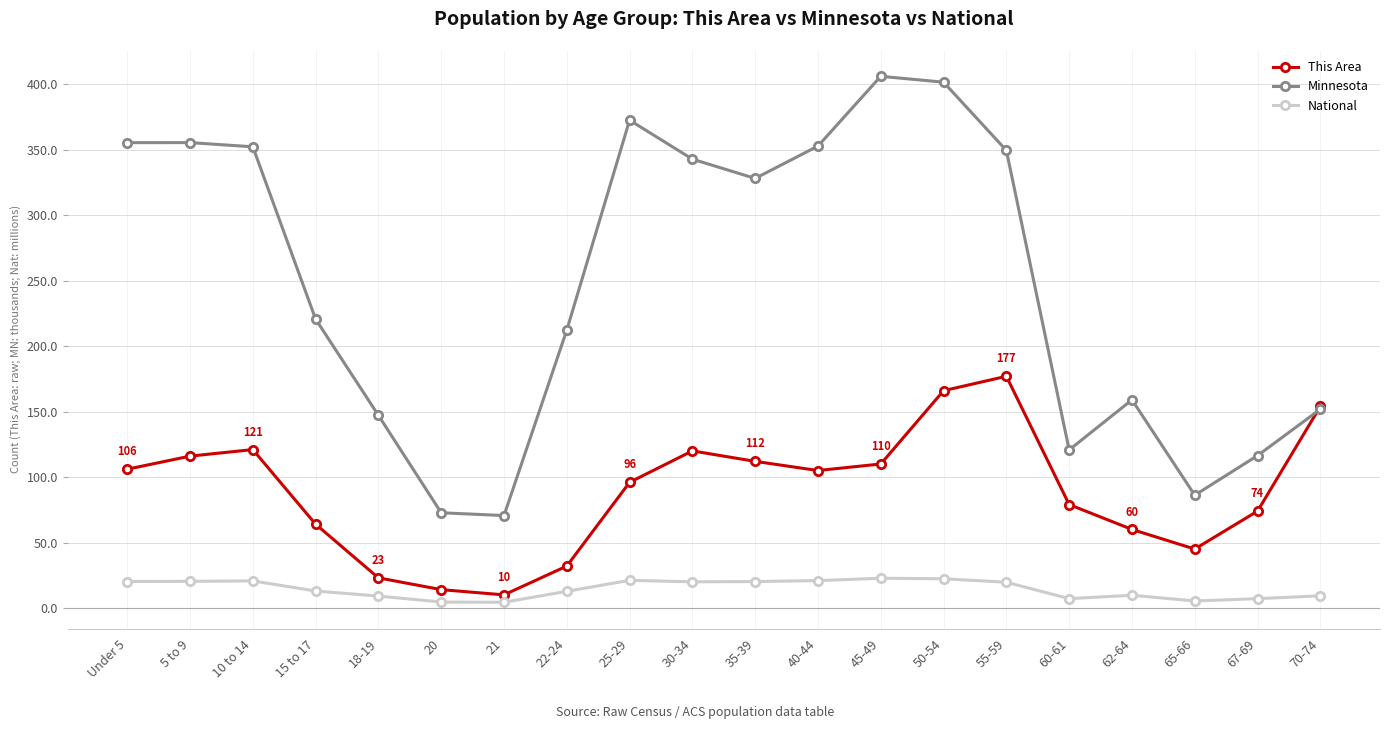

What are all the series names shown in the legend?

This Area, Minnesota, National